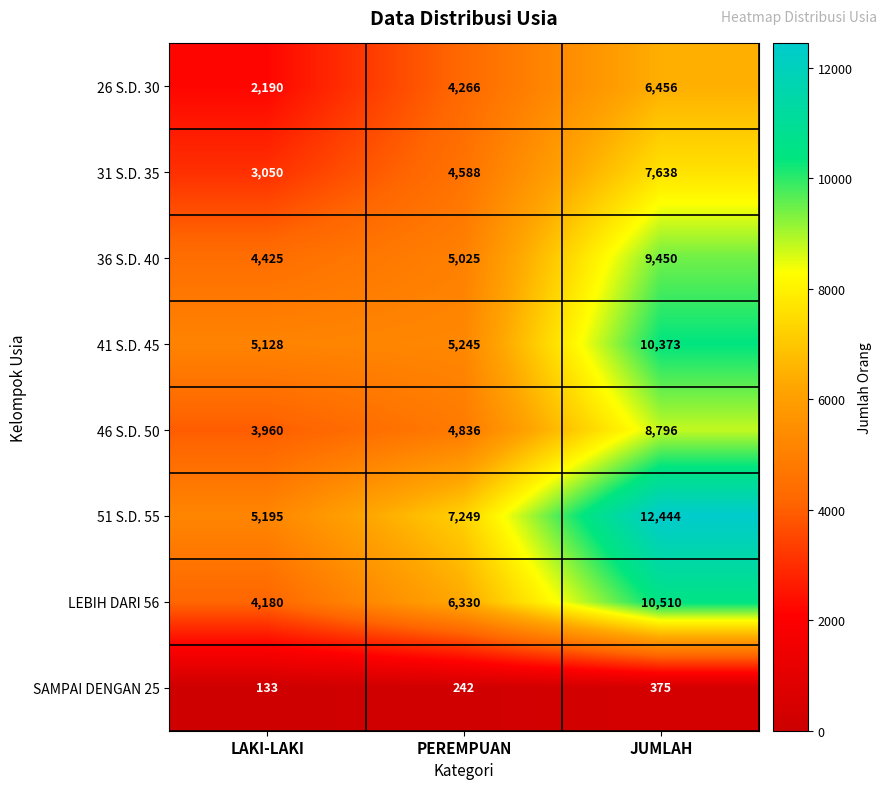

What is the minimum value shown in the chart?

133